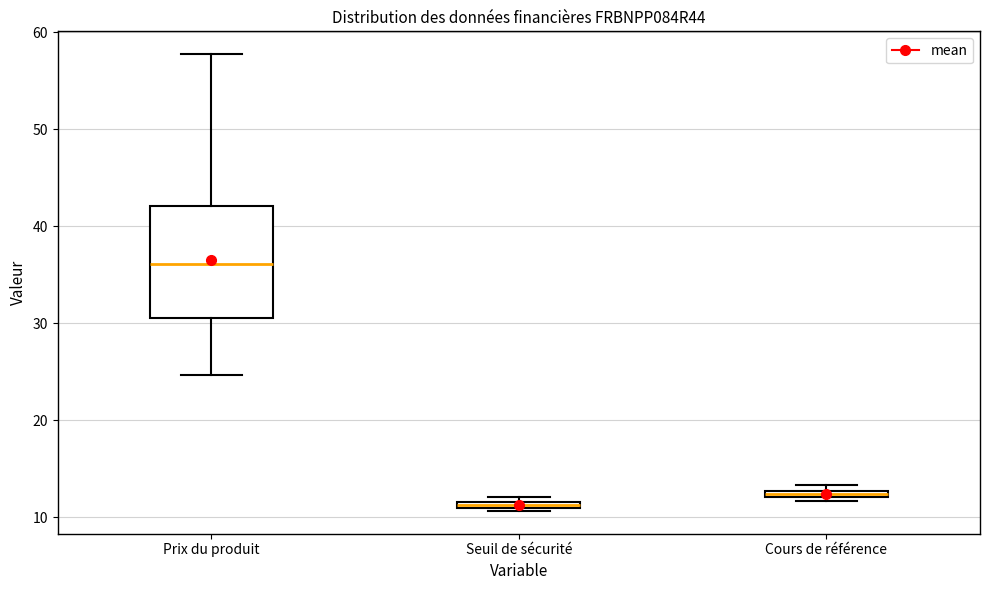

Where is the upper edge of the box for Prix du produit on the y-axis? The values are not printed on the chart, so give them approximately, as read against the axis.

42